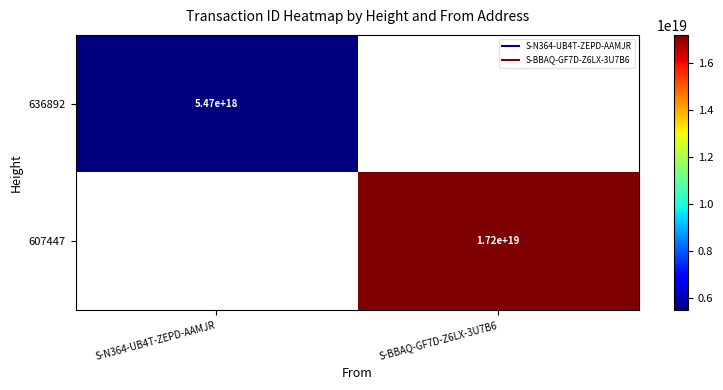

The 607447 series shows 22816035085460258816 at S-BBAQ-GF7D-Z6LX-3U7B6. True or false?

False